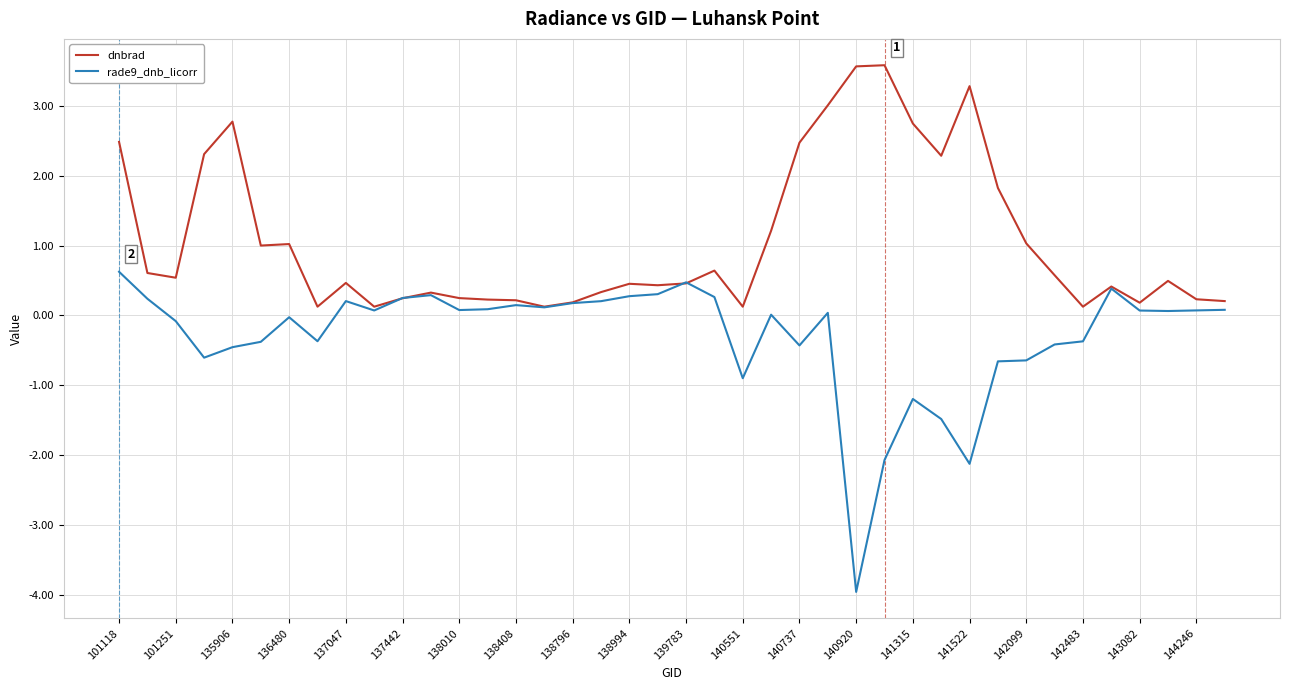

Which series has the largest total across all categories?

dnbrad